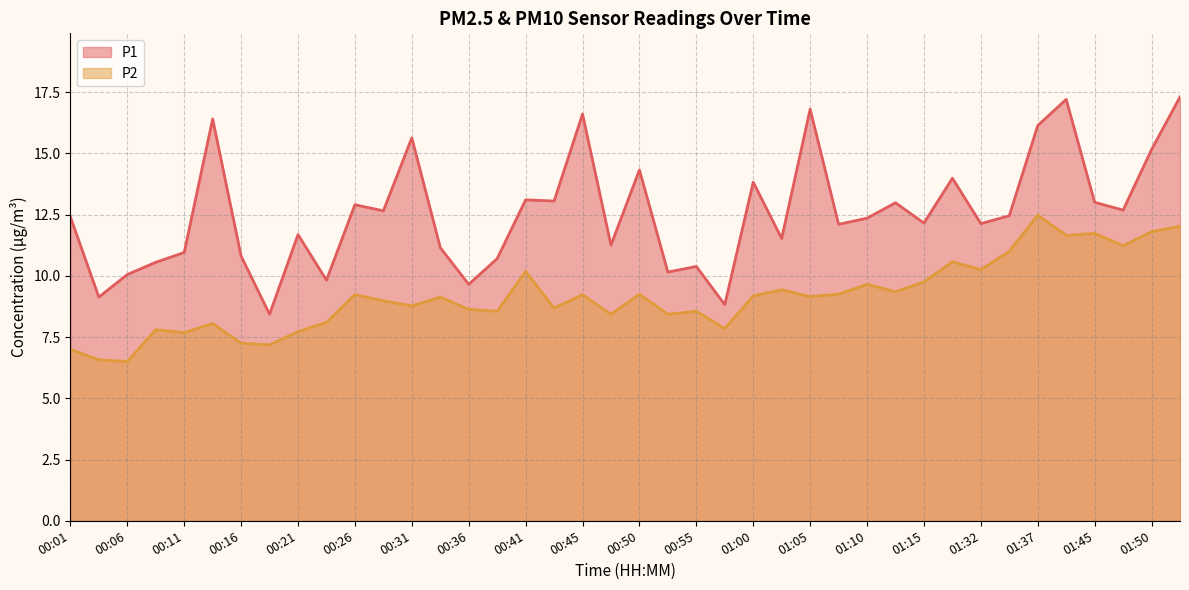

What is the label of the 14th point from the right?

01:05